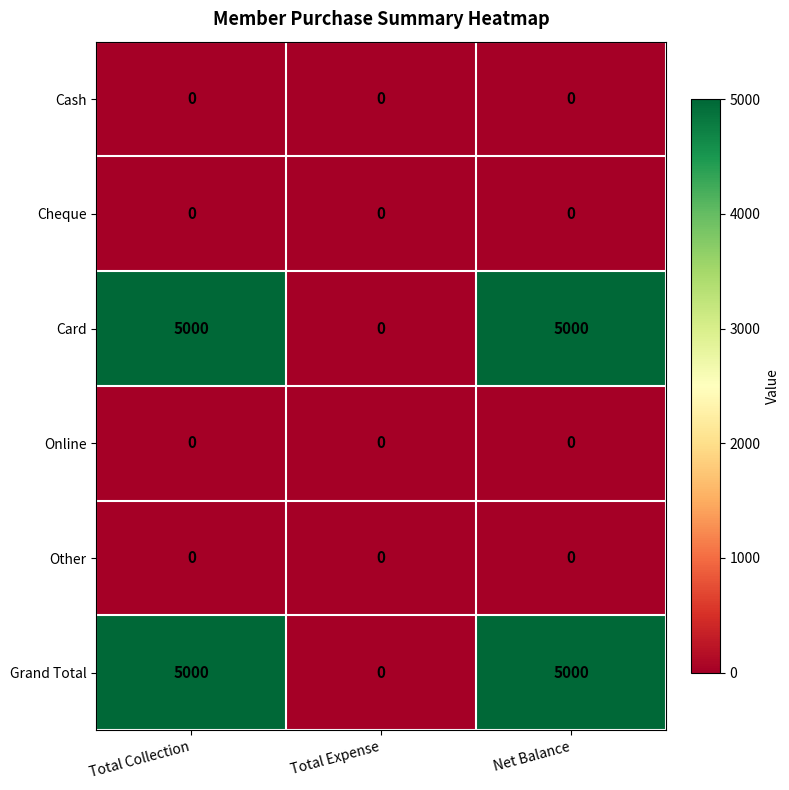

Reading right to left, what are all the values shown in this chart?

Cash: 0	0	0
Cheque: 0	0	0
Card: 5000	0	5000
Online: 0	0	0
Other: 0	0	0
Grand Total: 5000	0	5000